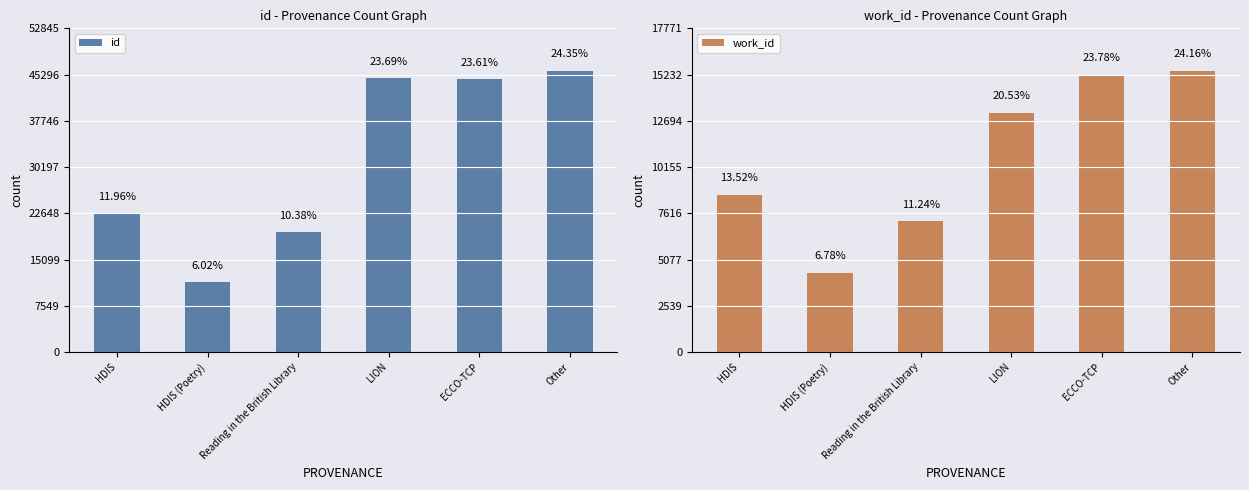

Between HDIS (Poetry) and ECCO-TCP, which series saw the biggest shift?

id